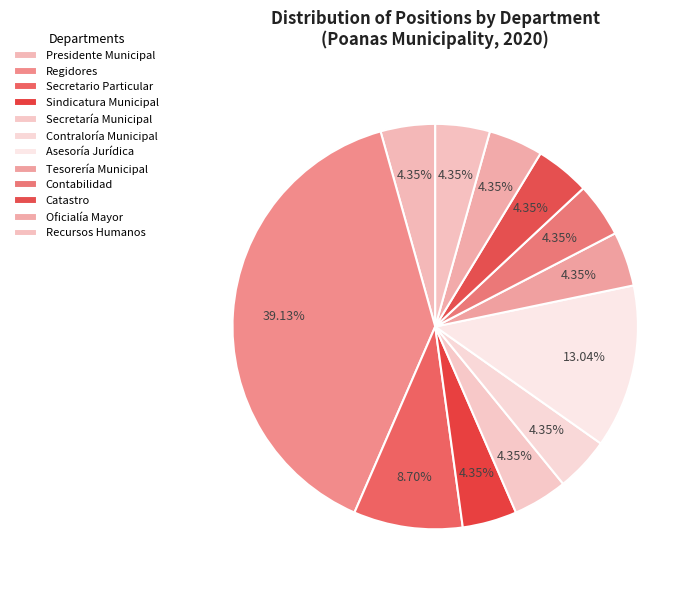

To the nearest percent, what is the average slice percentage?

8%